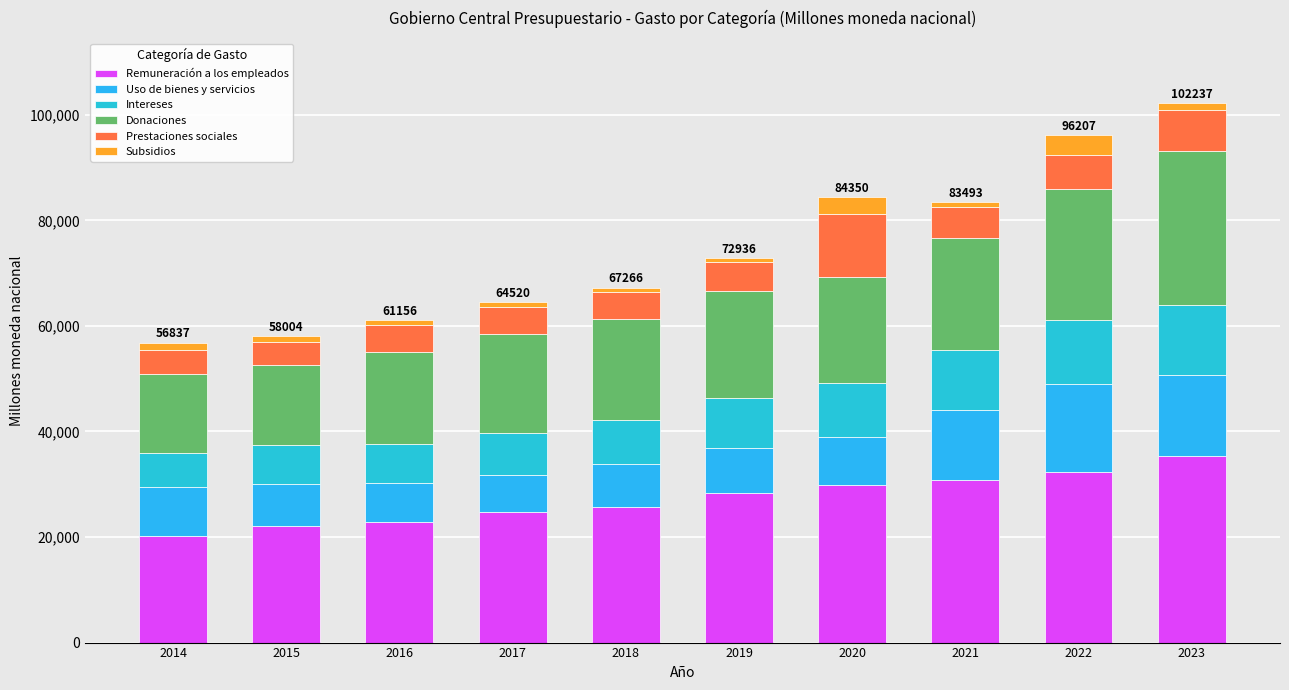

How many data points in Remuneración a los empleados are less than 28410?

5